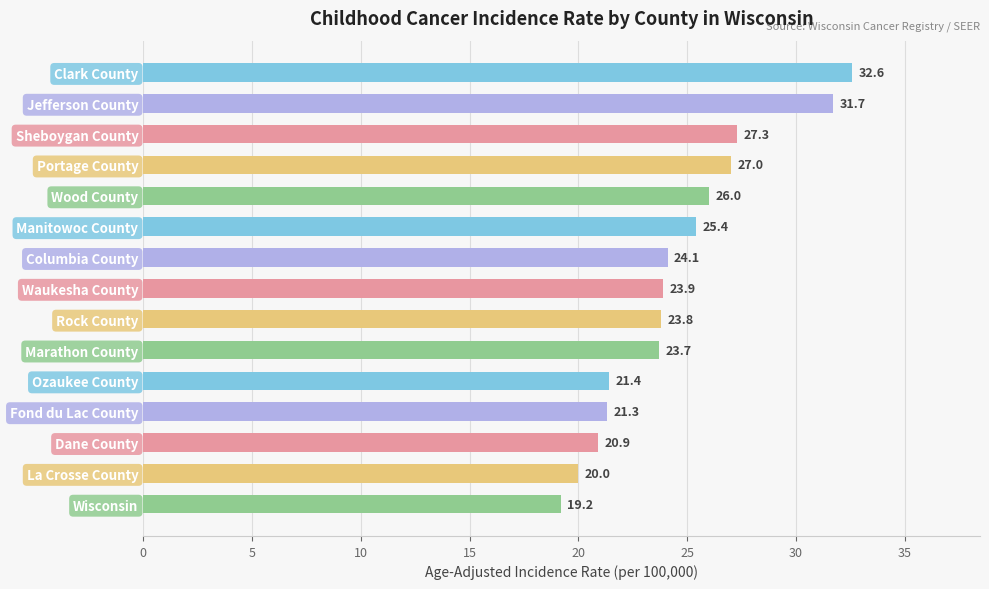

What value does the data have at Marathon County?

23.7